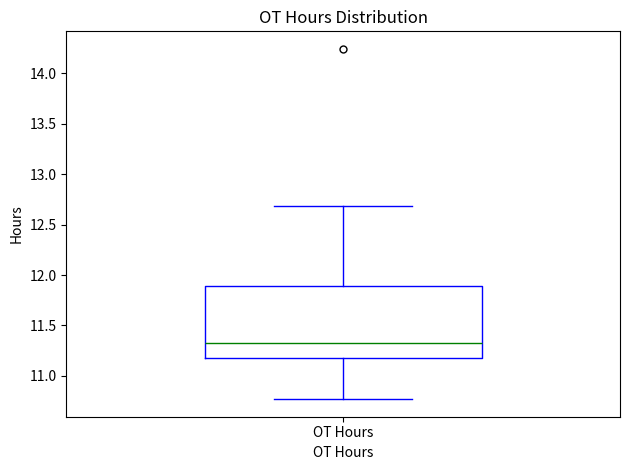

Where does the upper whisker of the box for OT Hours end on the y-axis? The values are not printed on the chart, so give them approximately, as read against the axis.

12.70